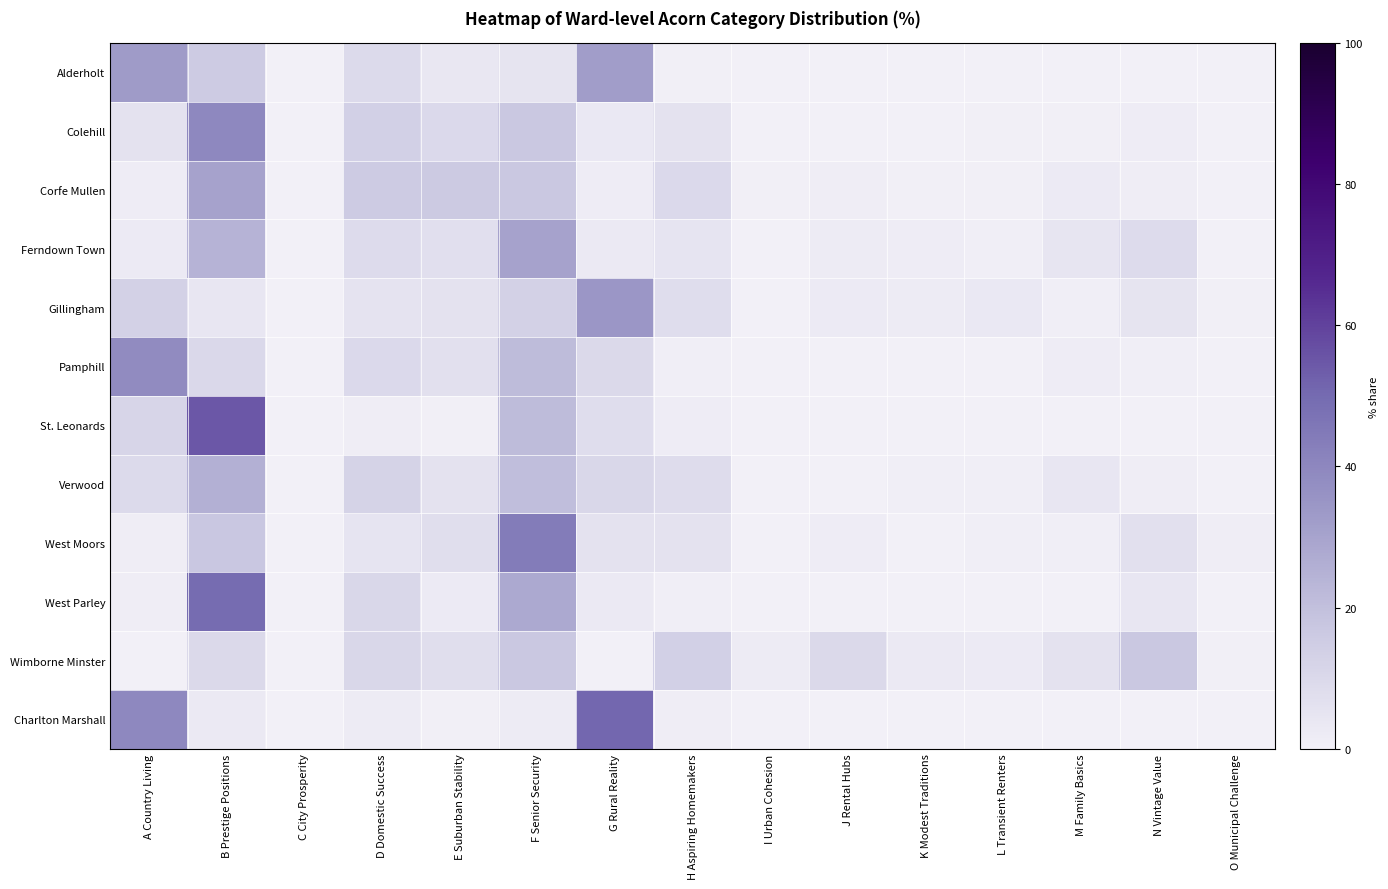

Reading right to left, what are all the values shown in this chart?

Alderholt: O Municipal Challenge=0.0	N Vintage Value=0.0	M Family Basics=0.0	L Transient Renters=0.0	K Modest Traditions=0.0	J Rental Hubs=0.0	I Urban Cohesion=0.0	H Aspiring Homemakers=0.7	G Rural Reality=32.3	F Senior Security=5.4	E Suburban Stability=3.8	D Domestic Success=9.0	C City Prosperity=0.0	B Prestige Positions=15.9	A Country Living=32.8
Colehill: O Municipal Challenge=0.2	N Vintage Value=1.6	M Family Basics=0.6	L Transient Renters=0.7	K Modest Traditions=0.3	J Rental Hubs=0.3	I Urban Cohesion=0.0	H Aspiring Homemakers=6.2	G Rural Reality=3.4	F Senior Security=16.9	E Suburban Stability=9.6	D Domestic Success=13.3	C City Prosperity=0.0	B Prestige Positions=39.8	A Country Living=6.0
Corfe Mullen: O Municipal Challenge=0.4	N Vintage Value=1.5	M Family Basics=2.5	L Transient Renters=0.8	K Modest Traditions=0.6	J Rental Hubs=1.2	I Urban Cohesion=0.6	H Aspiring Homemakers=9.6	G Rural Reality=1.7	F Senior Security=16.9	E Suburban Stability=16.0	D Domestic Success=15.8	C City Prosperity=0.0	B Prestige Positions=30.3	A Country Living=1.9
Ferndown Town: O Municipal Challenge=0.4	N Vintage Value=8.7	M Family Basics=4.4	L Transient Renters=1.1	K Modest Traditions=1.9	J Rental Hubs=2.0	I Urban Cohesion=0.0	H Aspiring Homemakers=5.0	G Rural Reality=2.8	F Senior Security=30.4	E Suburban Stability=7.4	D Domestic Success=9.0	C City Prosperity=0.0	B Prestige Positions=24.5	A Country Living=2.5
Gillingham: O Municipal Challenge=0.6	N Vintage Value=5.2	M Family Basics=1.1	L Transient Renters=3.5	K Modest Traditions=2.3	J Rental Hubs=2.7	I Urban Cohesion=0.0	H Aspiring Homemakers=8.1	G Rural Reality=34.4	F Senior Security=13.0	E Suburban Stability=6.2	D Domestic Success=5.7	C City Prosperity=0.0	B Prestige Positions=4.1	A Country Living=13.2
Pamphill: O Municipal Challenge=0.0	N Vintage Value=1.0	M Family Basics=1.6	L Transient Renters=0.0	K Modest Traditions=0.0	J Rental Hubs=0.0	I Urban Cohesion=0.0	H Aspiring Homemakers=1.0	G Rural Reality=9.8	F Senior Security=21.2	E Suburban Stability=6.9	D Domestic Success=9.5	C City Prosperity=0.0	B Prestige Positions=10.5	A Country Living=38.6
St. Leonards: O Municipal Challenge=0.0	N Vintage Value=0.0	M Family Basics=0.0	L Transient Renters=0.0	K Modest Traditions=0.0	J Rental Hubs=0.0	I Urban Cohesion=0.0	H Aspiring Homemakers=1.9	G Rural Reality=8.1	F Senior Security=21.3	E Suburban Stability=0.7	D Domestic Success=1.6	C City Prosperity=0.0	B Prestige Positions=54.8	A Country Living=11.6
Verwood: O Municipal Challenge=0.1	N Vintage Value=1.4	M Family Basics=4.2	L Transient Renters=1.0	K Modest Traditions=1.0	J Rental Hubs=0.0	I Urban Cohesion=0.0	H Aspiring Homemakers=8.3	G Rural Reality=10.8	F Senior Security=20.5	E Suburban Stability=6.0	D Domestic Success=12.2	C City Prosperity=0.0	B Prestige Positions=25.5	A Country Living=9.0
West Moors: O Municipal Challenge=1.3	N Vintage Value=6.8	M Family Basics=1.1	L Transient Renters=0.9	K Modest Traditions=0.2	J Rental Hubs=1.8	I Urban Cohesion=0.0	H Aspiring Homemakers=6.2	G Rural Reality=6.2	F Senior Security=44.1	E Suburban Stability=7.8	D Domestic Success=5.1	C City Prosperity=0.0	B Prestige Positions=17.3	A Country Living=1.3
West Parley: O Municipal Challenge=0.0	N Vintage Value=4.0	M Family Basics=0.0	L Transient Renters=0.1	K Modest Traditions=0.0	J Rental Hubs=0.0	I Urban Cohesion=0.0	H Aspiring Homemakers=1.1	G Rural Reality=2.8	F Senior Security=27.9	E Suburban Stability=2.5	D Domestic Success=10.9	C City Prosperity=0.0	B Prestige Positions=49.2	A Country Living=1.5
Wimborne Minster: O Municipal Challenge=0.7	N Vintage Value=17.0	M Family Basics=5.9	L Transient Renters=2.6	K Modest Traditions=3.1	J Rental Hubs=9.9	I Urban Cohesion=2.0	H Aspiring Homemakers=13.4	G Rural Reality=0.0	F Senior Security=16.9	E Suburban Stability=7.4	D Domestic Success=10.9	C City Prosperity=0.1	B Prestige Positions=10.1	A Country Living=0.0
Charlton Marshall: O Municipal Challenge=0.0	N Vintage Value=0.0	M Family Basics=0.0	L Transient Renters=0.0	K Modest Traditions=0.0	J Rental Hubs=0.0	I Urban Cohesion=0.0	H Aspiring Homemakers=1.3	G Rural Reality=51.2	F Senior Security=2.3	E Suburban Stability=0.5	D Domestic Success=2.2	C City Prosperity=0.0	B Prestige Positions=3.1	A Country Living=39.5